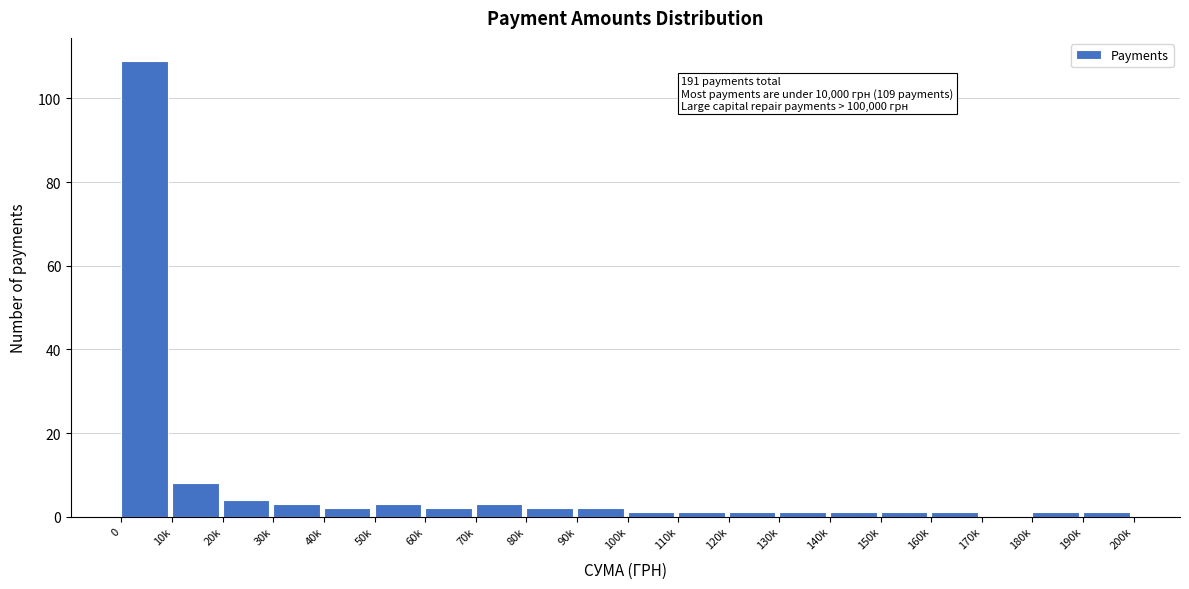

Reading left to right, extract all data points from this chart.

0=109	10k=8	20k=4	30k=3	40k=2	50k=3	60k=2	70k=3	80k=2	90k=2	100k=1	110k=1	120k=1	130k=1	140k=1	150k=1	160k=1	170k=0	180k=1	190k=1